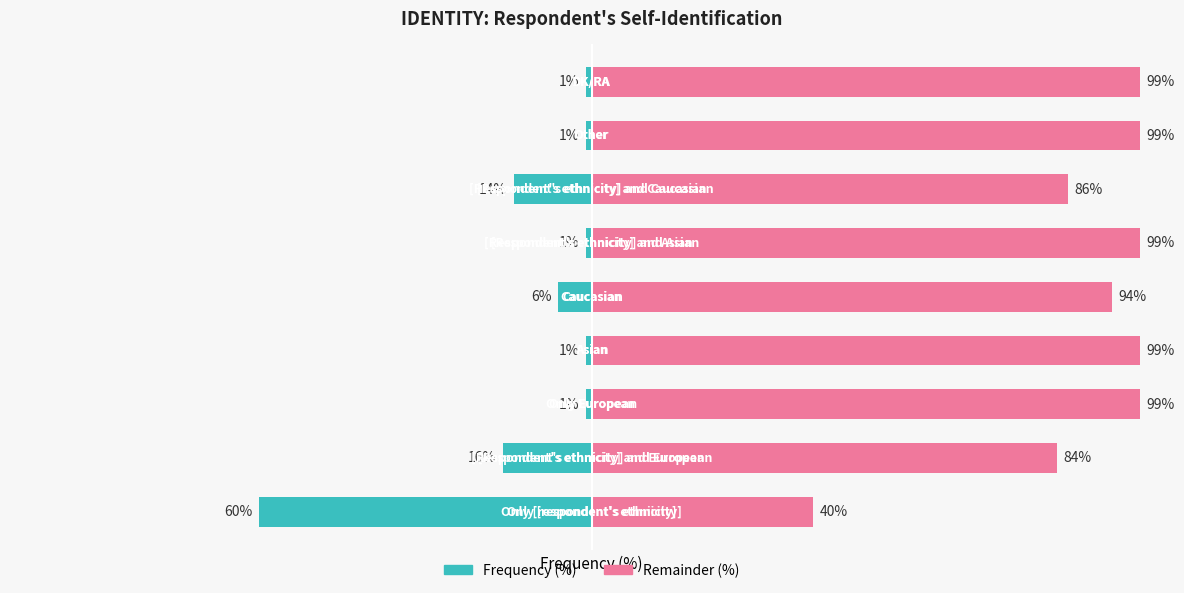

What is the sum of all Remainder (%) values?

799